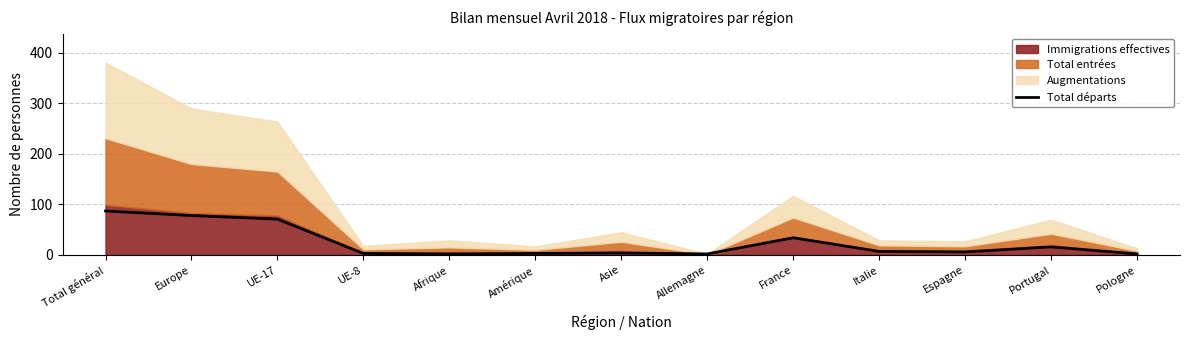

Between Allemagne and Total général, which is larger?

Total général